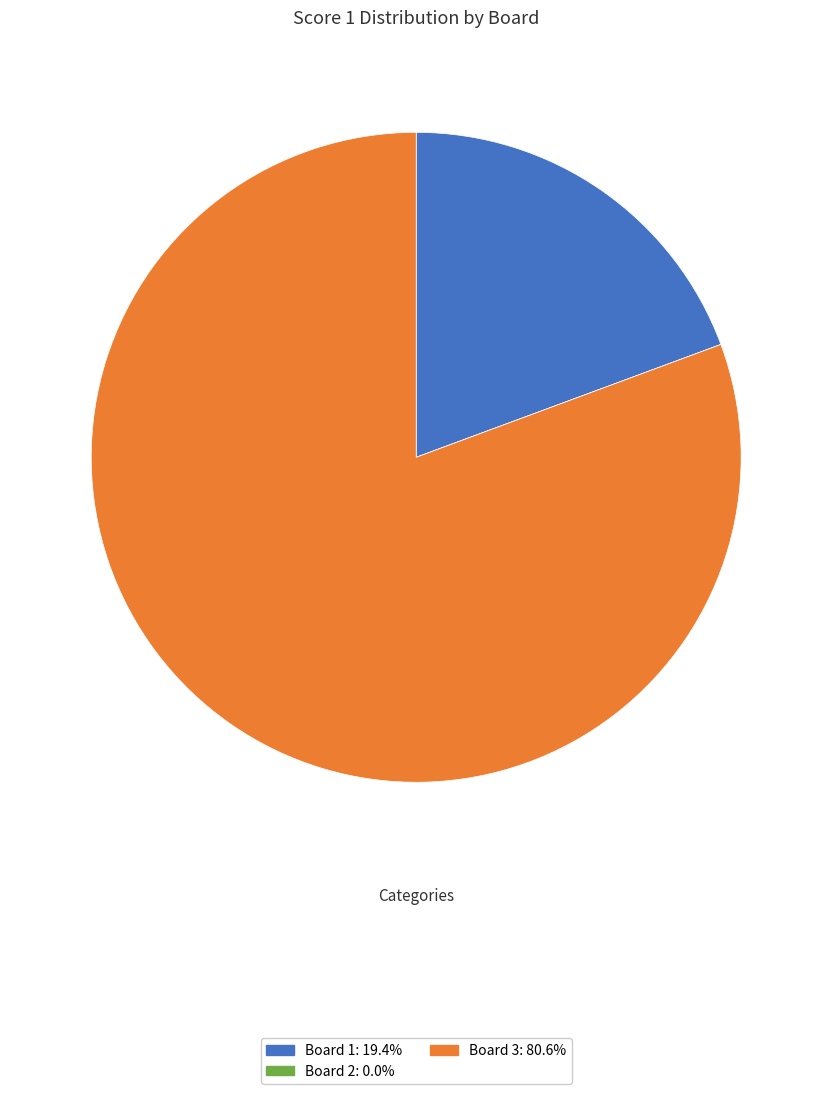

Which has a higher value, Board 1 or Board 3?

Board 3